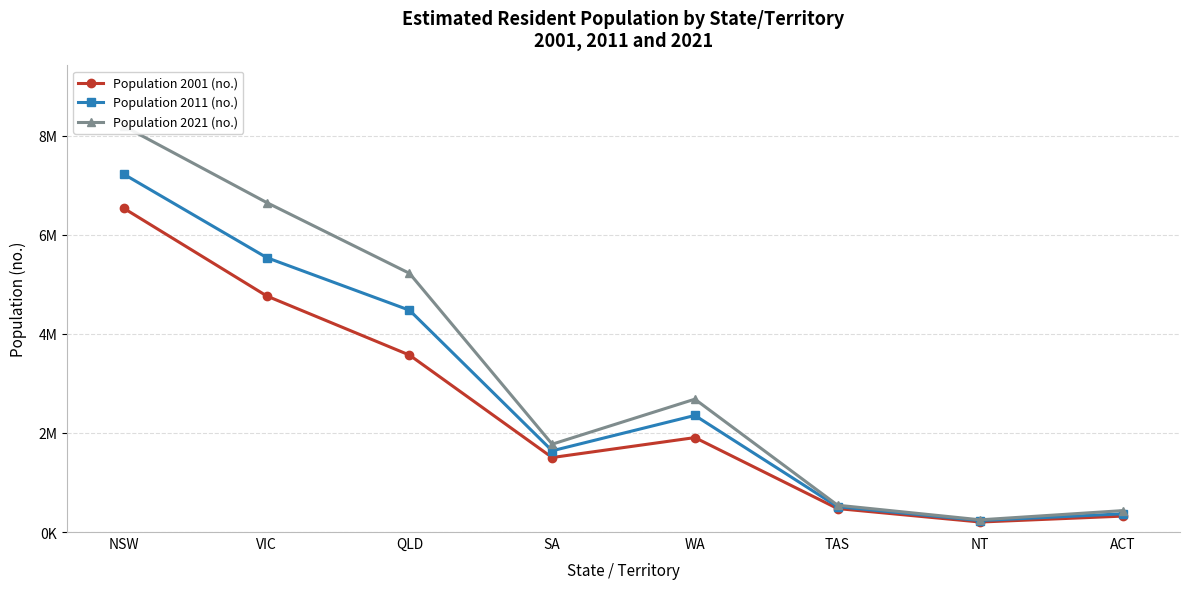

At which category does Population 2011 (no.) reach its first local valley?

SA